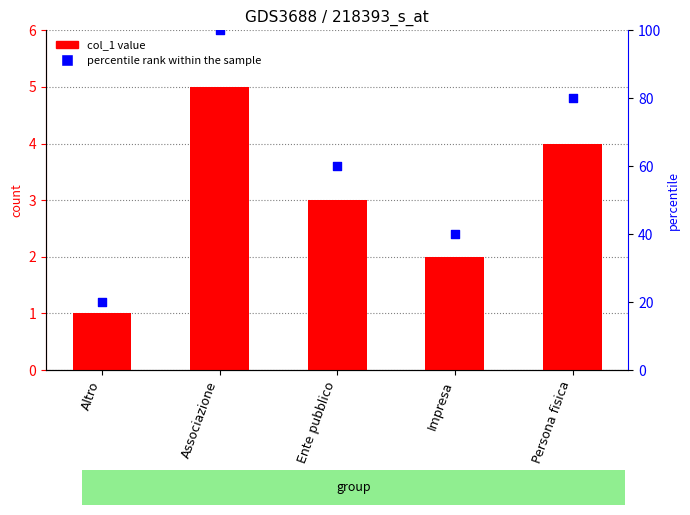

Which series reaches the minimum Y coordinate?

col_1